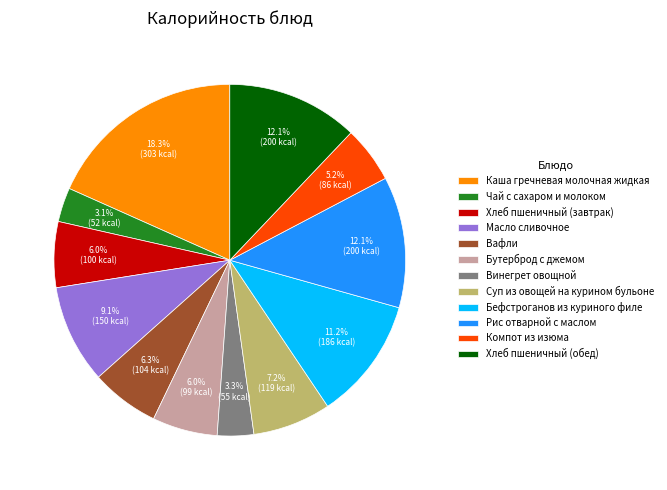

What is the ratio of the value at Рис отварной с маслом to the value at Масло сливочное?

1.3